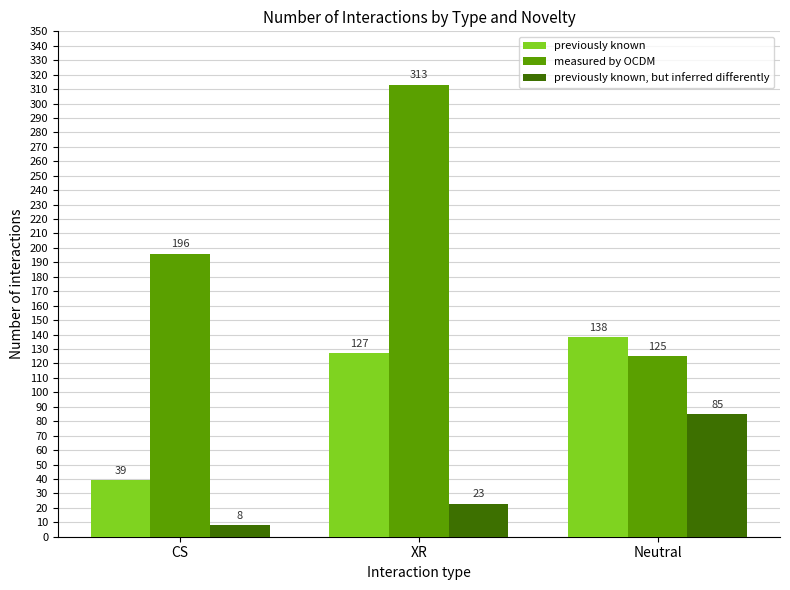

Reading left to right, extract all data points from this chart.

previously known: CS=39	XR=127	Neutral=138
measured by OCDM: CS=196	XR=313	Neutral=125
previously known, but inferred differently: CS=8	XR=23	Neutral=85